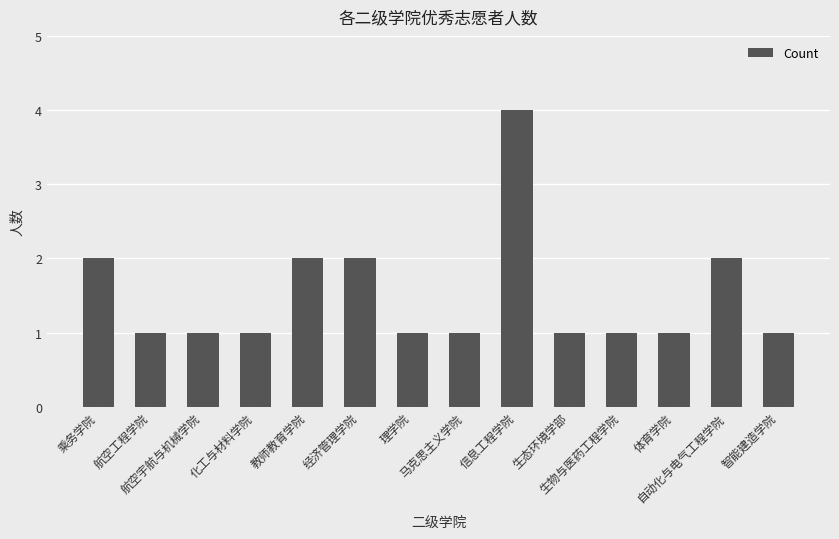

What is the sum of all values?

21